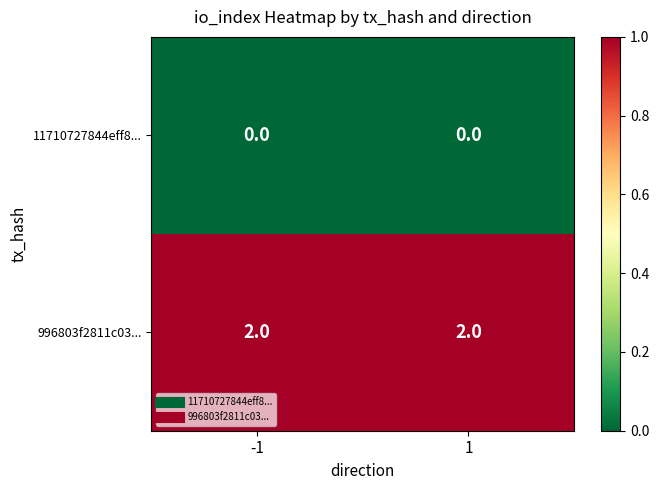

The value of 996803f2811c03... at -1 is 1. True or false?

False